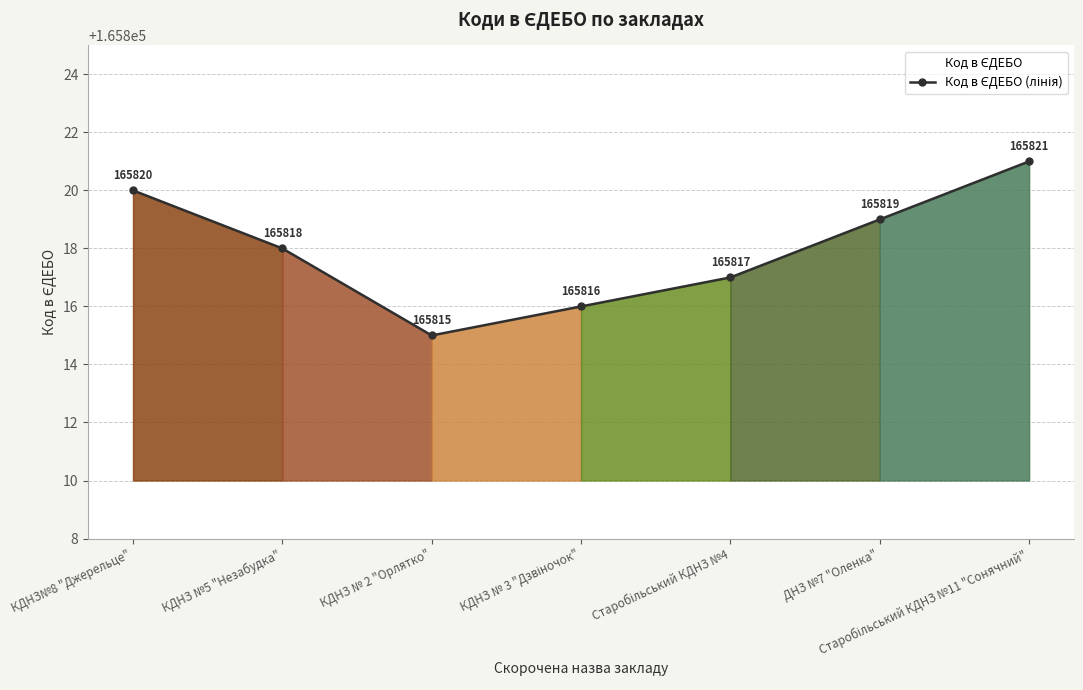

Read the value at КДНЗ № 2 "Орлятко".

165815